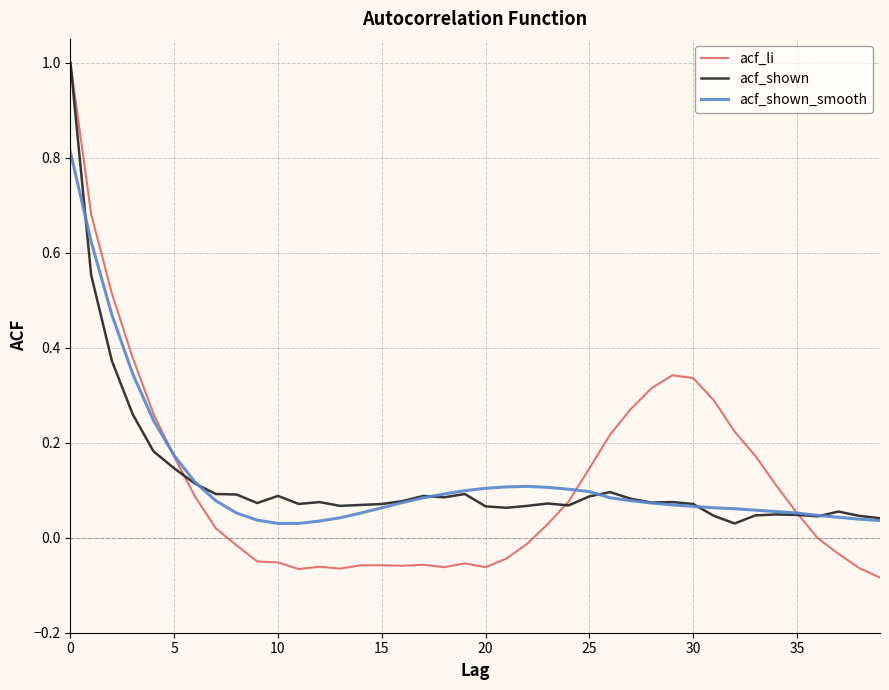

Count the number of data series in this chart.

3